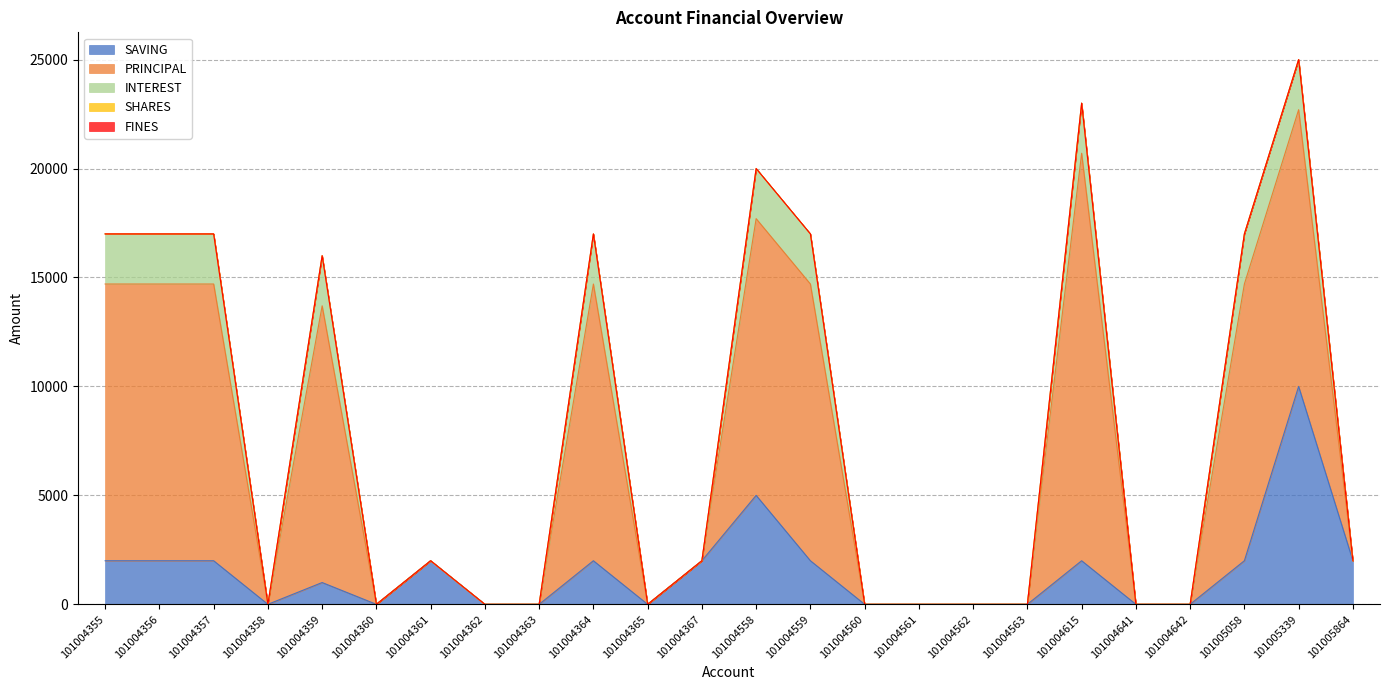

What are all the series names shown in the legend?

SAVING, PRINCIPAL, INTEREST, SHARES, FINES